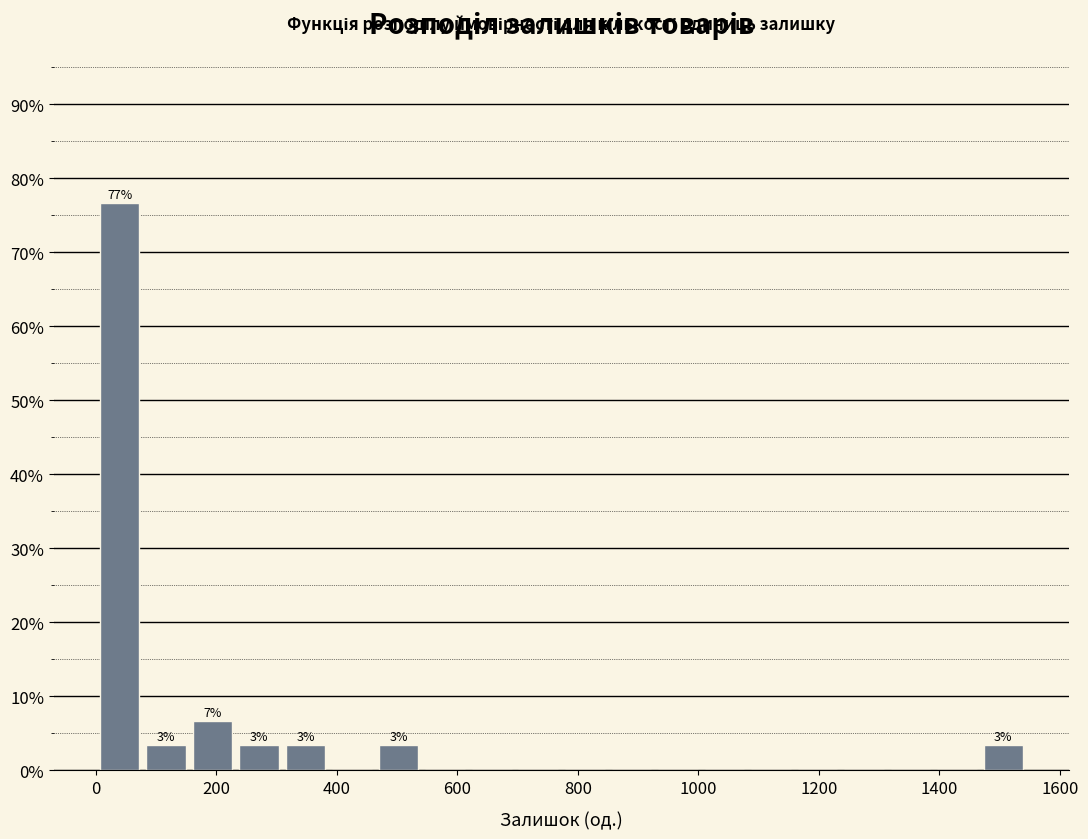

Around what value on the x-axis is the tallest bar? Give the approximate position of its centre, as read against the axis.

40